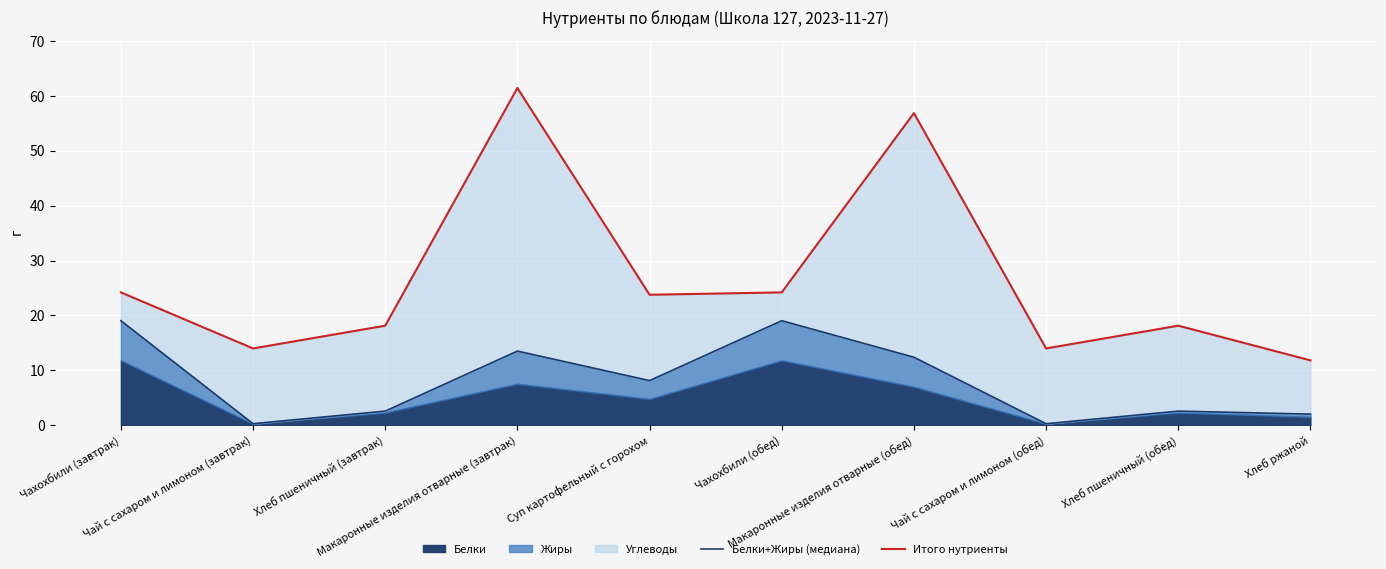

Is it true that Белки+Жиры (медиана) equals 2.5 at Хлеб пшеничный (завтрак)?

True